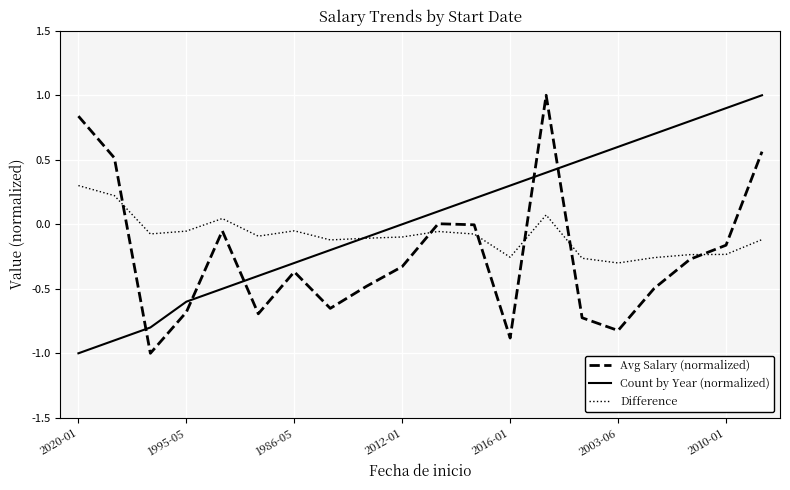

After their last crossing, which series has the higher values: Count by Year (normalized) or Difference?

Count by Year (normalized)